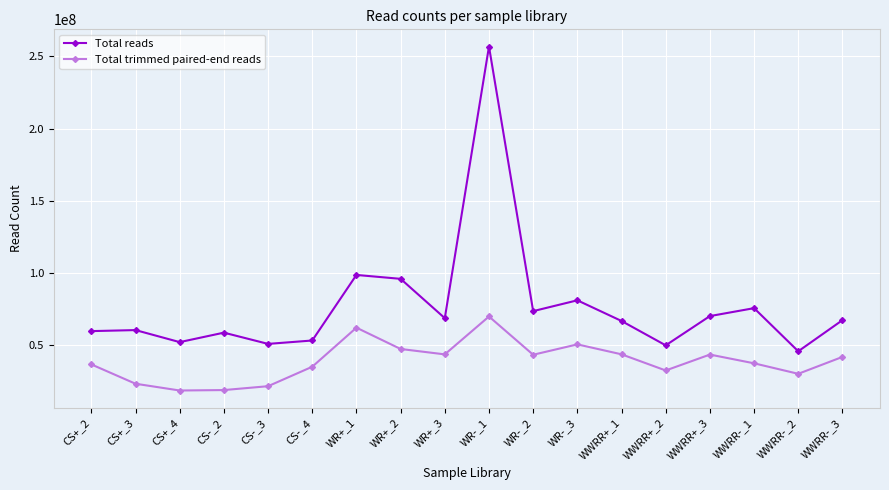

True or false: Total trimmed paired-end reads and Total reads cross at least once.

False